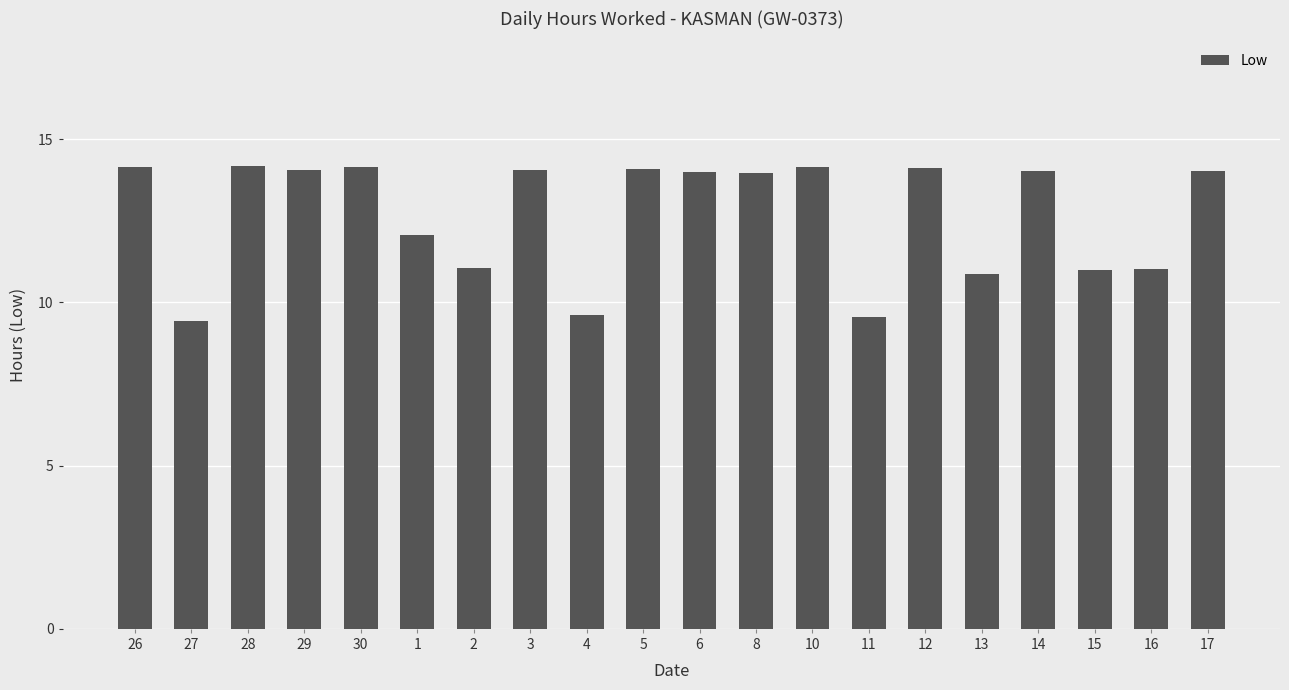

What is the label of the 9th bar from the right?

8